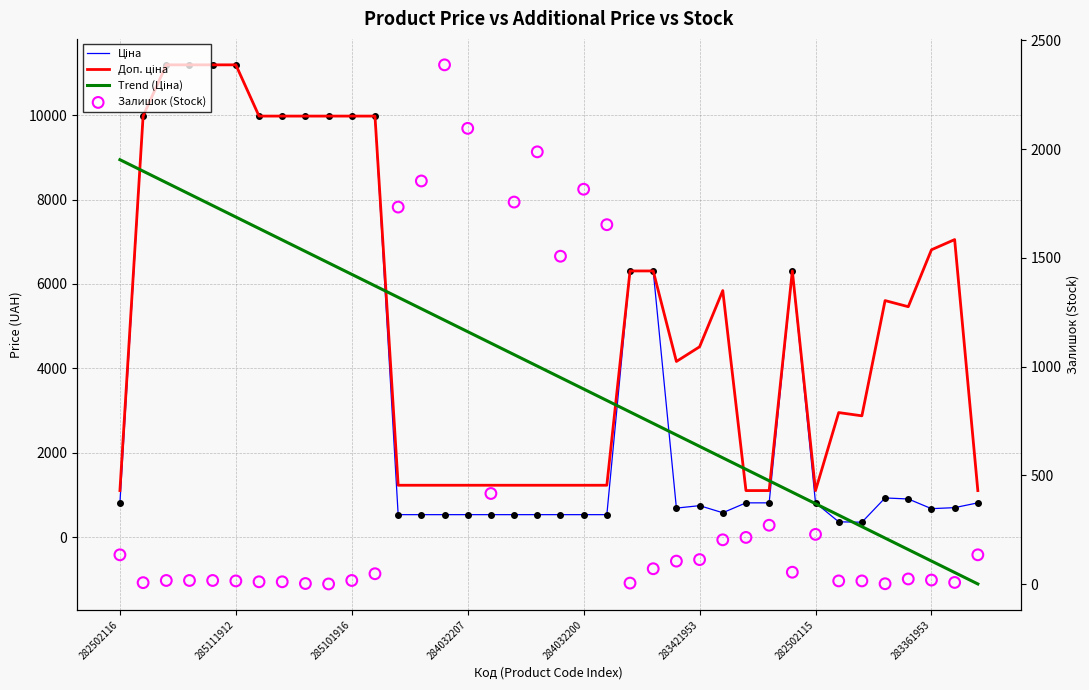

Which series has the largest Y range (max minus min)?

Ціна